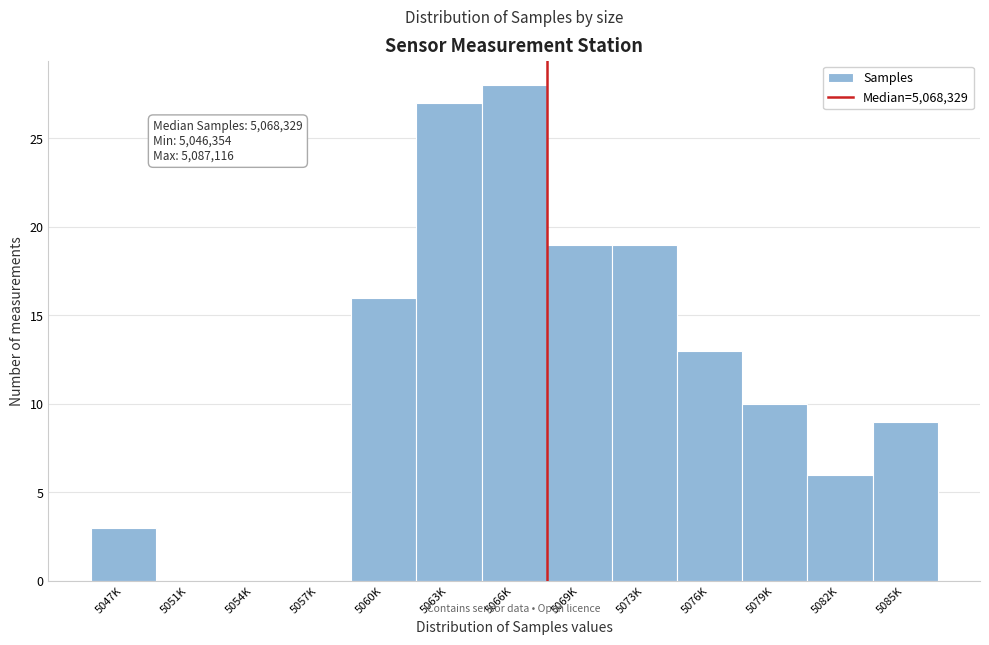

Reading left to right, transcribe all the data shown in this chart.

5047K=3	5051K=0	5054K=0	5057K=0	5060K=16	5063K=27	5066K=28	5069K=19	5073K=19	5076K=13	5079K=10	5082K=6	5085K=9